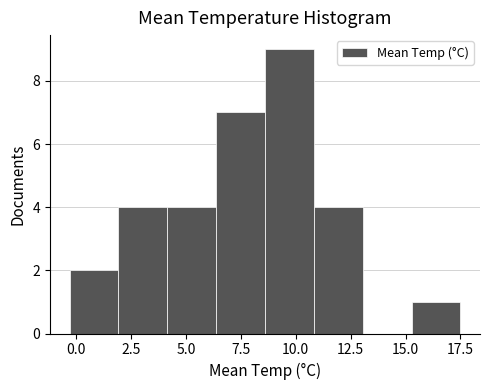

Reading left to right, list every bar in this chart as the range it spans on the x-axis followed by its height. Neither the bar edges nor the heights are printed on the chart, so give them approximately, as read against the axes.

-0.5 to 2.0: 2
2.0 to 4.0: 4
4.0 to 6.5: 4
6.5 to 8.5: 7
8.5 to 11.0: 9
11.0 to 13.0: 4
13.0 to 15.5: 0
15.5 to 17.5: 1